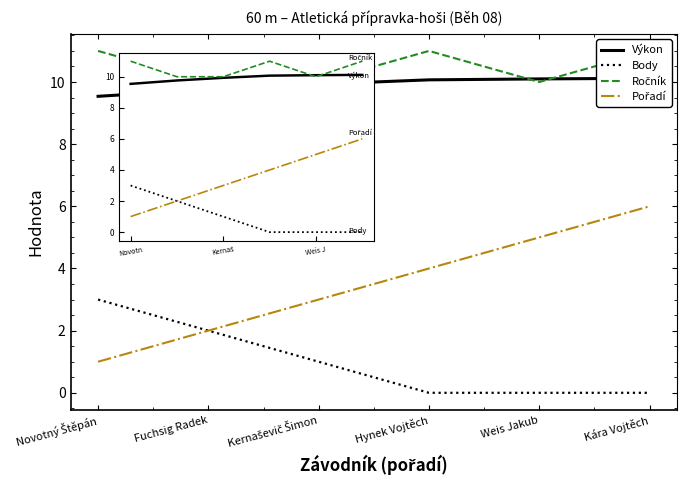

Does the chart have visible grid lines?

No